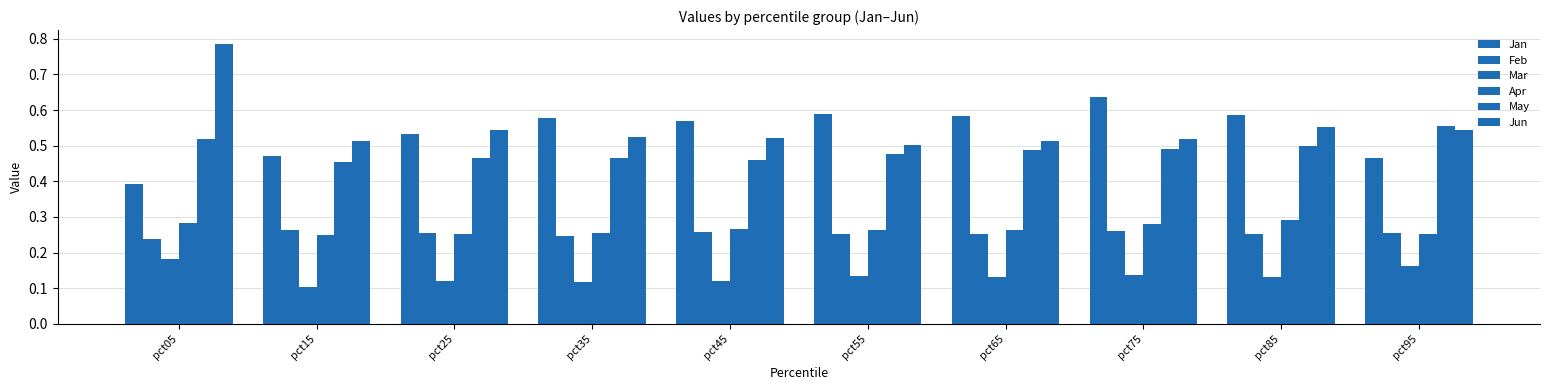

Reading right to left, transcribe all the data shown in this chart.

Jan: pct95=0.5	pct85=0.6	pct75=0.6	pct65=0.6	pct55=0.6	pct45=0.6	pct35=0.6	pct25=0.5	pct15=0.5	pct05=0.4
Feb: pct95=0.3	pct85=0.3	pct75=0.3	pct65=0.3	pct55=0.3	pct45=0.3	pct35=0.2	pct25=0.3	pct15=0.3	pct05=0.2
Mar: pct95=0.2	pct85=0.1	pct75=0.1	pct65=0.1	pct55=0.1	pct45=0.1	pct35=0.1	pct25=0.1	pct15=0.1	pct05=0.2
Apr: pct95=0.3	pct85=0.3	pct75=0.3	pct65=0.3	pct55=0.3	pct45=0.3	pct35=0.3	pct25=0.3	pct15=0.2	pct05=0.3
May: pct95=0.6	pct85=0.5	pct75=0.5	pct65=0.5	pct55=0.5	pct45=0.5	pct35=0.5	pct25=0.5	pct15=0.5	pct05=0.5
Jun: pct95=0.5	pct85=0.6	pct75=0.5	pct65=0.5	pct55=0.5	pct45=0.5	pct35=0.5	pct25=0.5	pct15=0.5	pct05=0.8